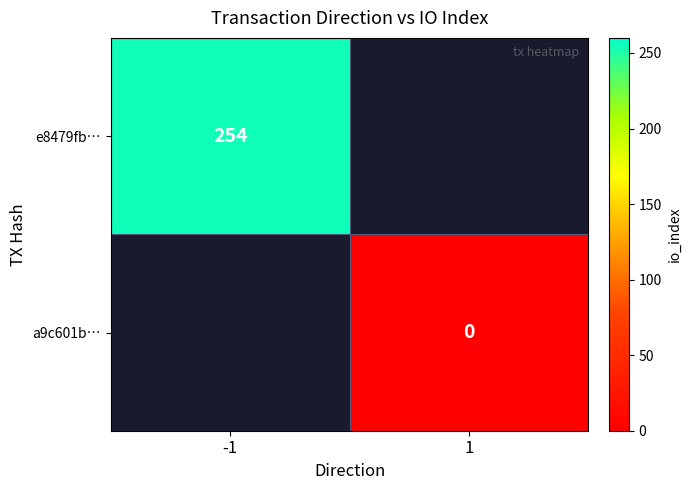

Is it true that e8479fb… equals 254 at -1?

True